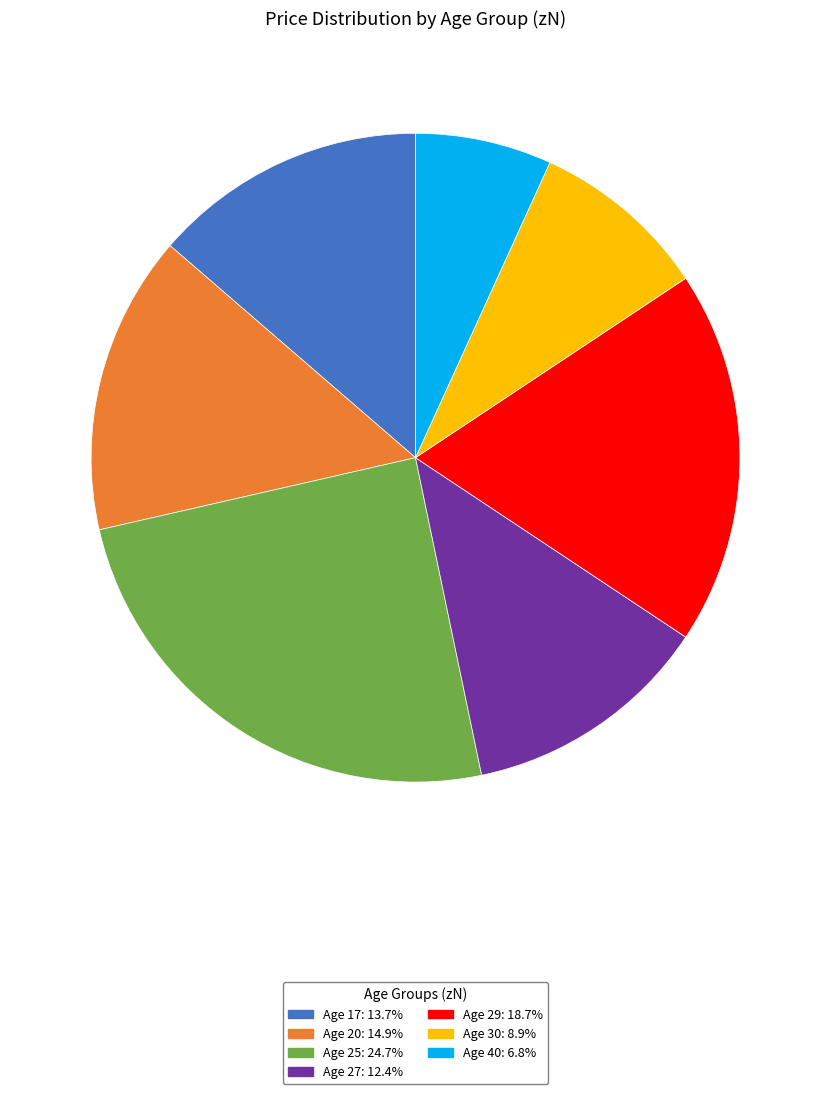

Is the sum of Age 29: 18.7% and Age 40: 6.8% greater than half?

No